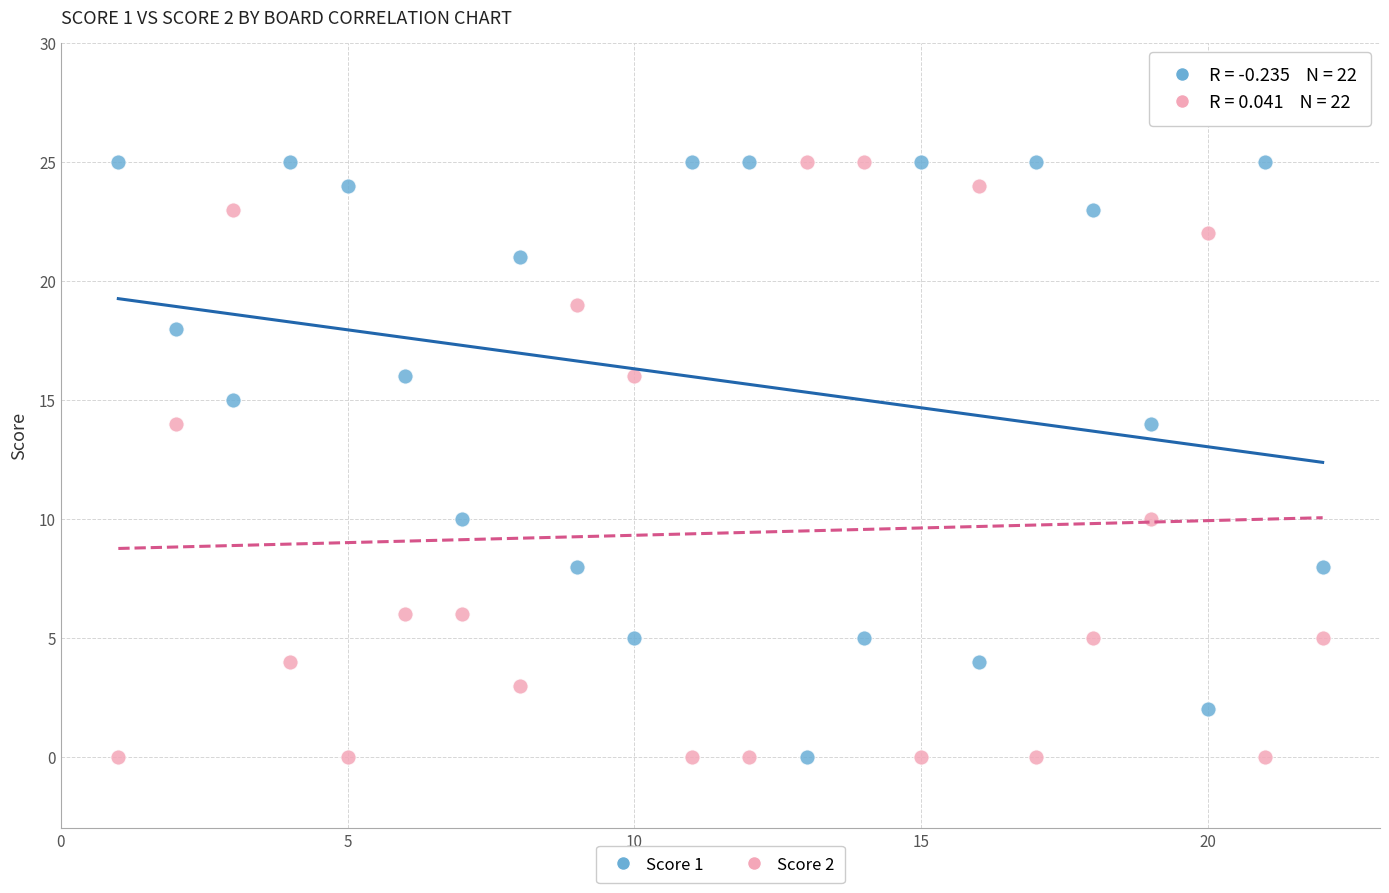

What is the X range (max minus min) for the scatter plot?

21